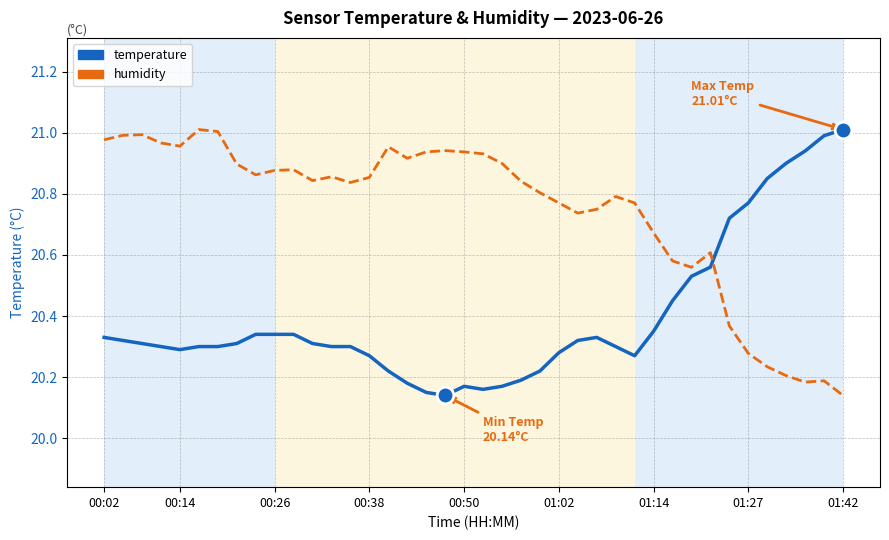

After their last crossing, which series has the higher values: humidity or temperature?

temperature